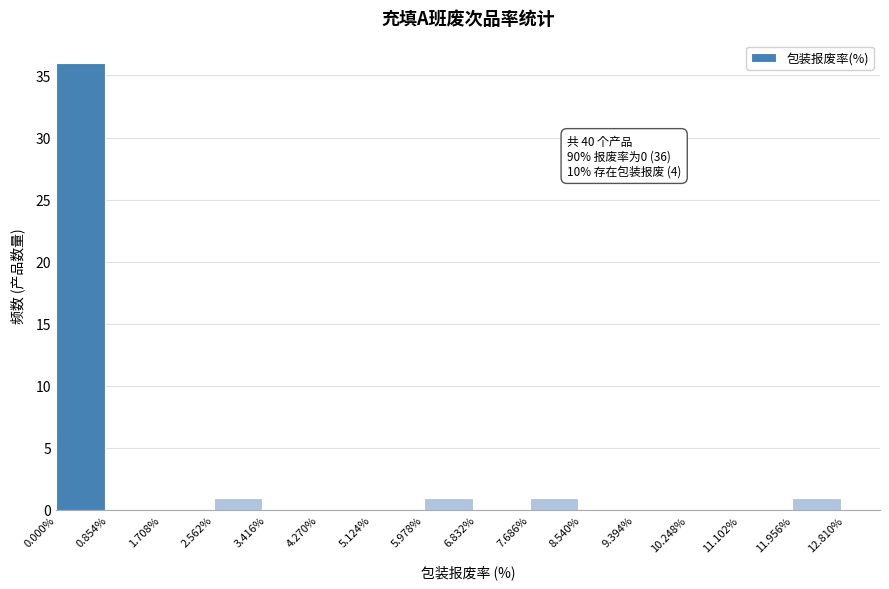

Over which range of the x-axis is the bar tallest?

0.000% to 0.854%